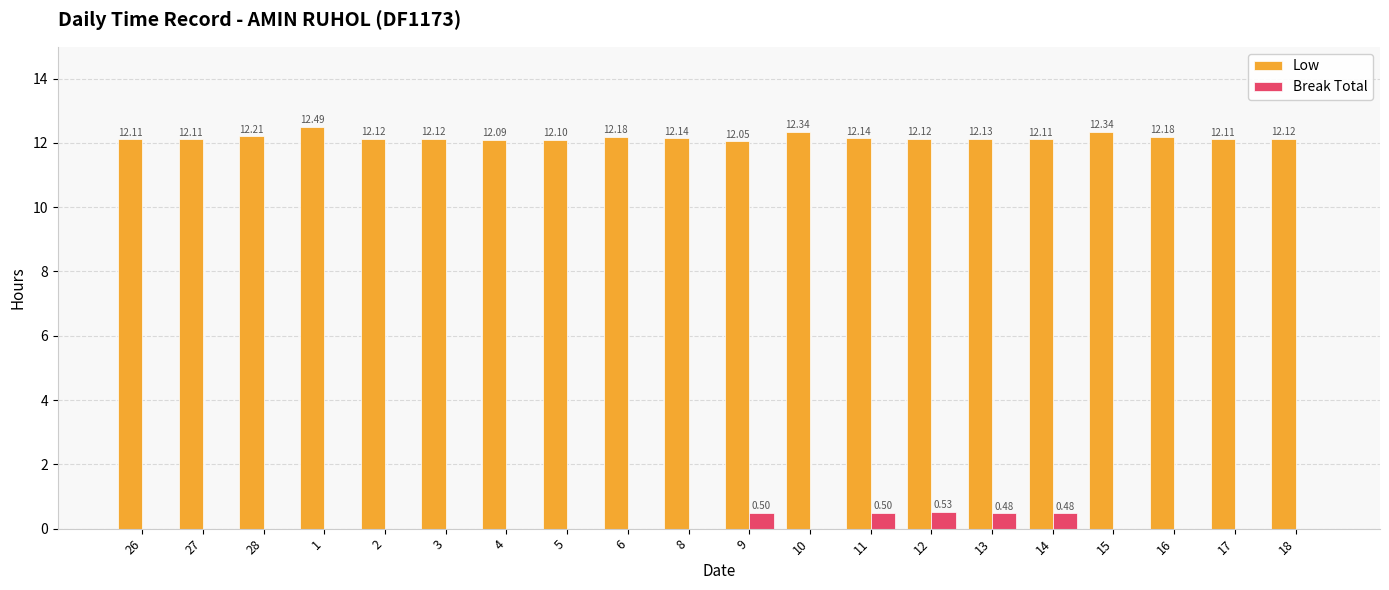

Which series changed the most between 5 and 18?

Low